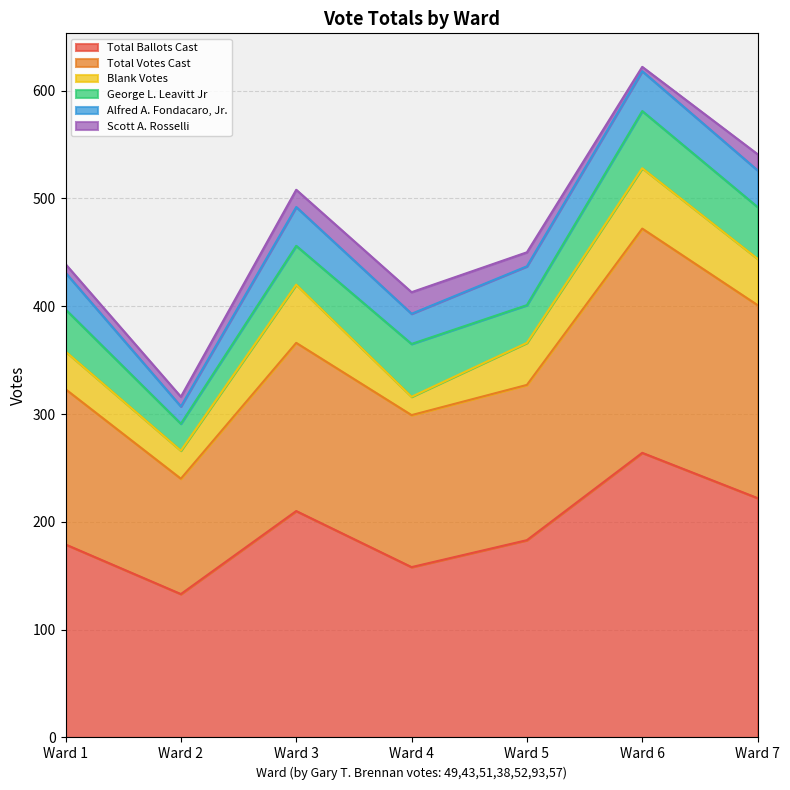

At Ward 4, list the series in order from largest to smallest.

Total Ballots Cast, Total Votes Cast, George L. Leavitt Jr, Alfred A. Fondacaro, Jr., Scott A. Rosselli, Blank Votes